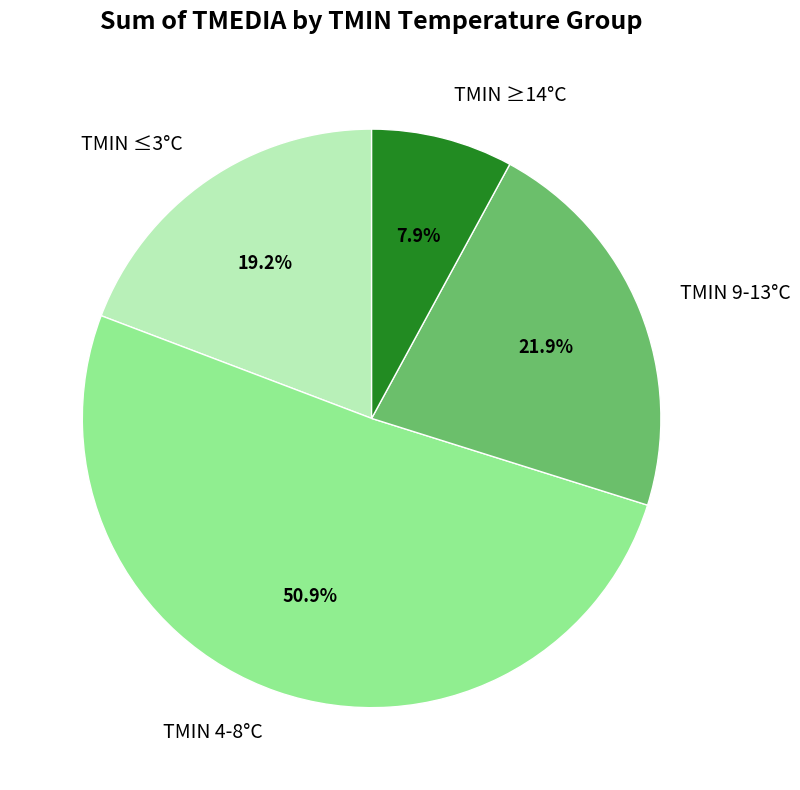

Which has a higher value, TMIN 4-8°C or TMIN ≥14°C?

TMIN 4-8°C